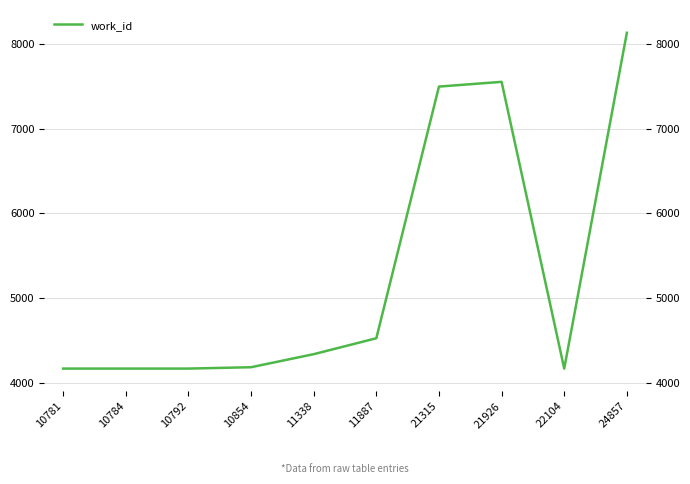

Count the number of data series in this chart.

1